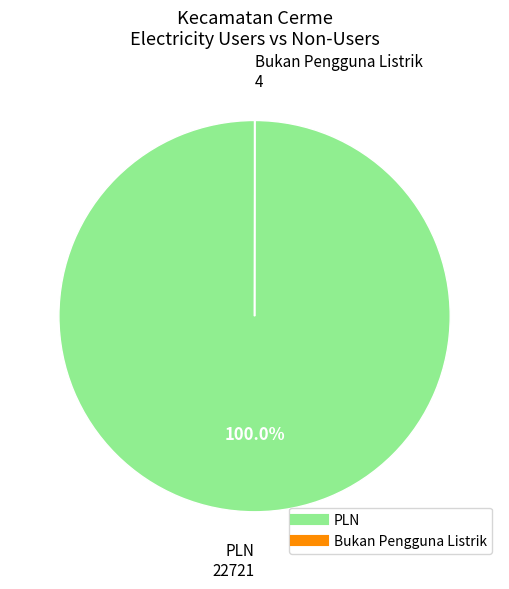

To the nearest percent, what is the average slice percentage?

50%